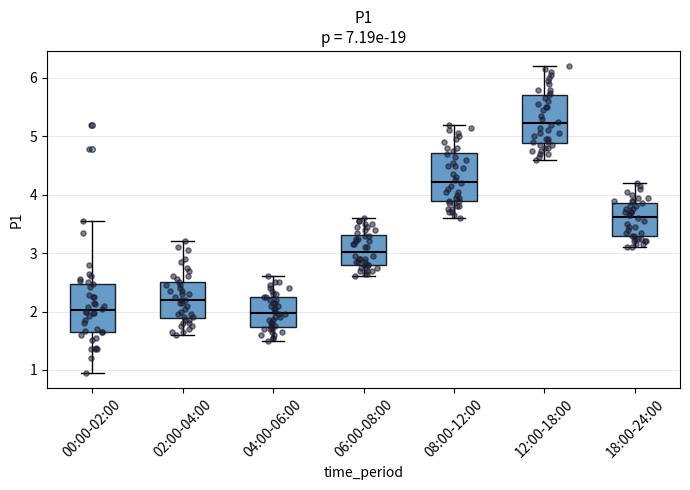

Where is the upper edge of the box for 18:00-24:00 on the y-axis? The values are not printed on the chart, so give them approximately, as read against the axis.

3.9